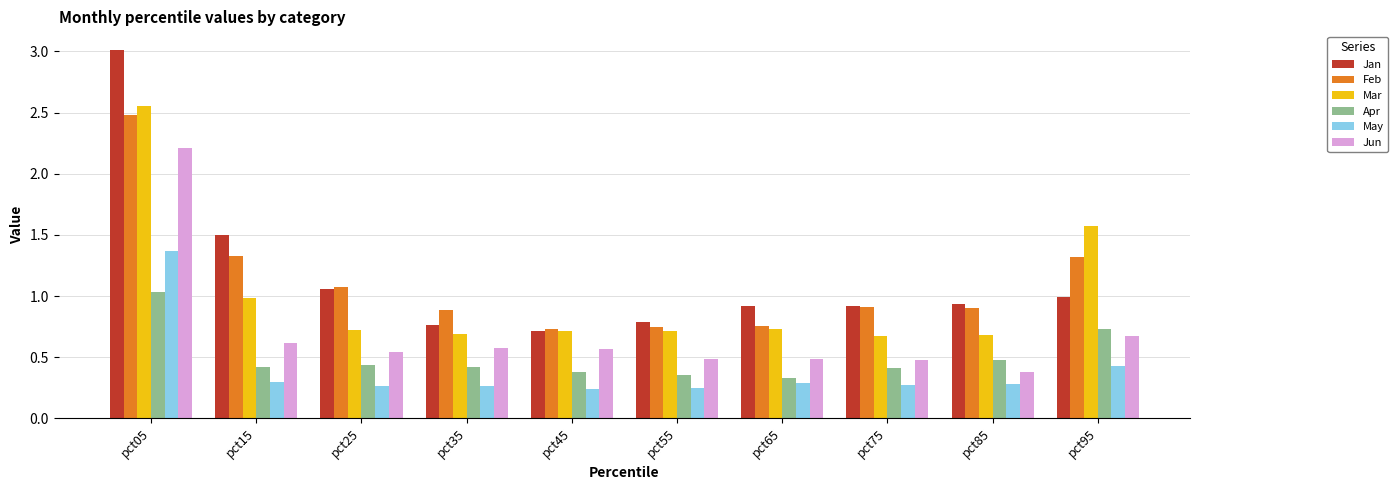

How many bars are there in each group?

6